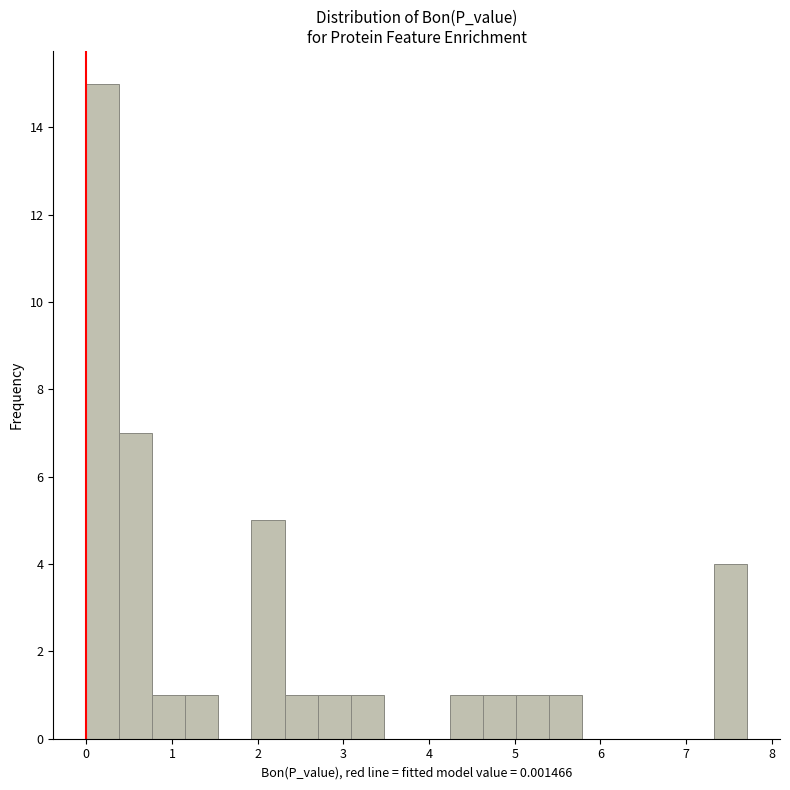

Around what value on the x-axis is the tallest bar? Give the approximate position of its centre, as read against the axis.

0.2